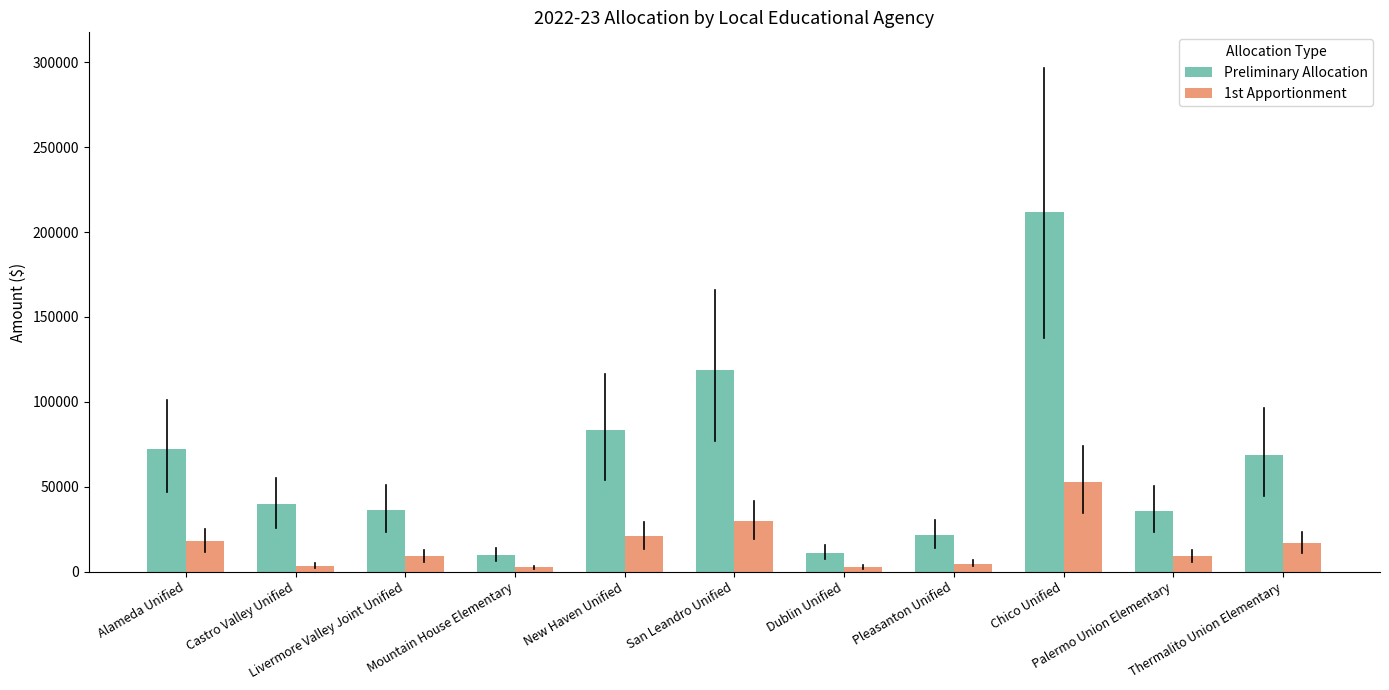

Between San Leandro Unified and Pleasanton Unified, which series saw the biggest shift?

Preliminary Allocation